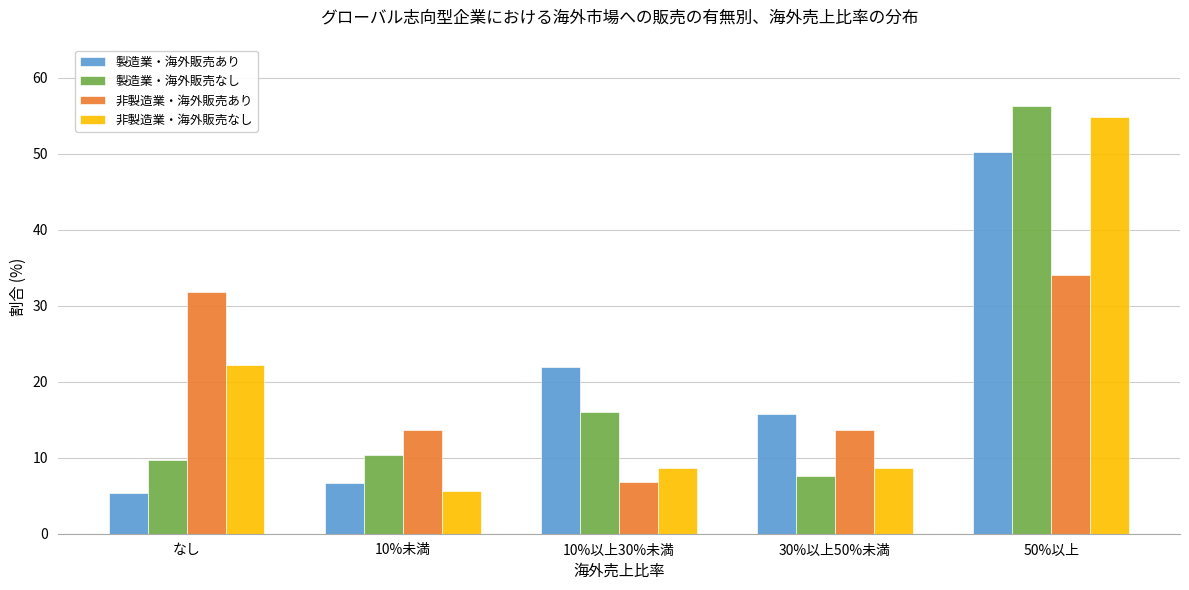

Reading left to right, list all the values displayed in this chart.

製造業・海外販売あり: 5.3	6.7	22.0	15.8	50.2
製造業・海外販売なし: 9.7	10.4	16.0	7.6	56.3
非製造業・海外販売あり: 31.8	13.6	6.8	13.6	34.1
非製造業・海外販売なし: 22.2	5.6	8.7	8.7	54.8